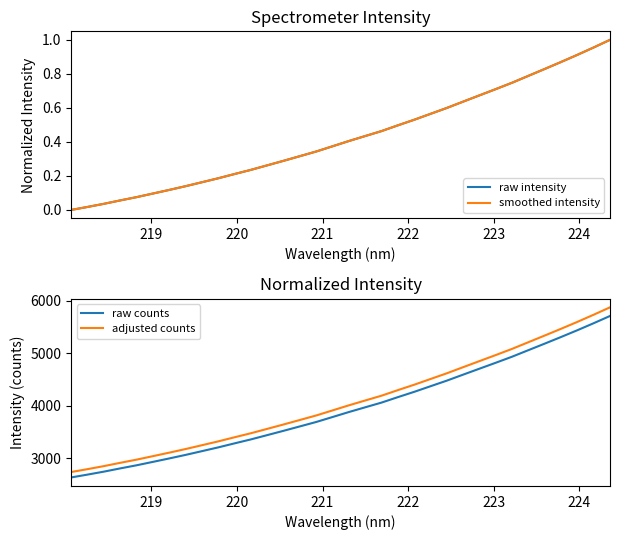

True or false: adjusted counts and raw counts cross at least once.

False